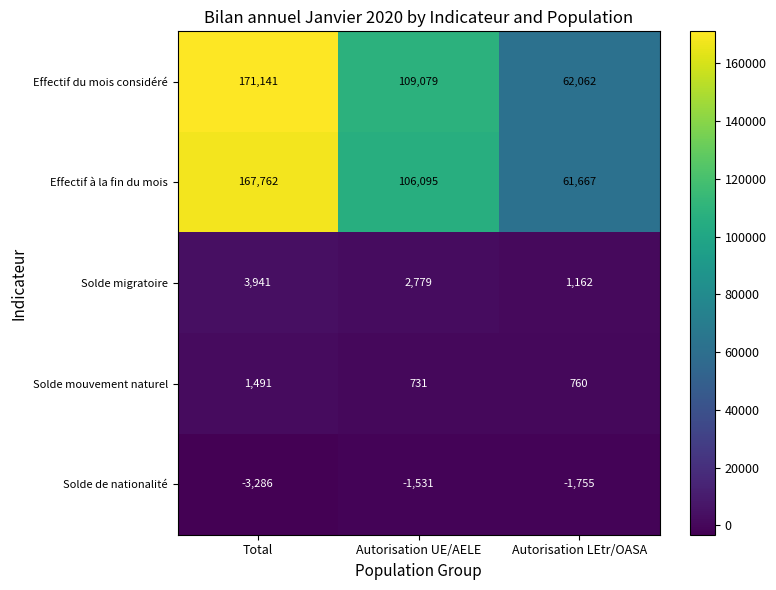

At Autorisation LEtr/OASA, list the series in order from smallest to largest.

Solde de nationalité, Solde mouvement naturel, Solde migratoire, Effectif à la fin du mois, Effectif du mois considéré